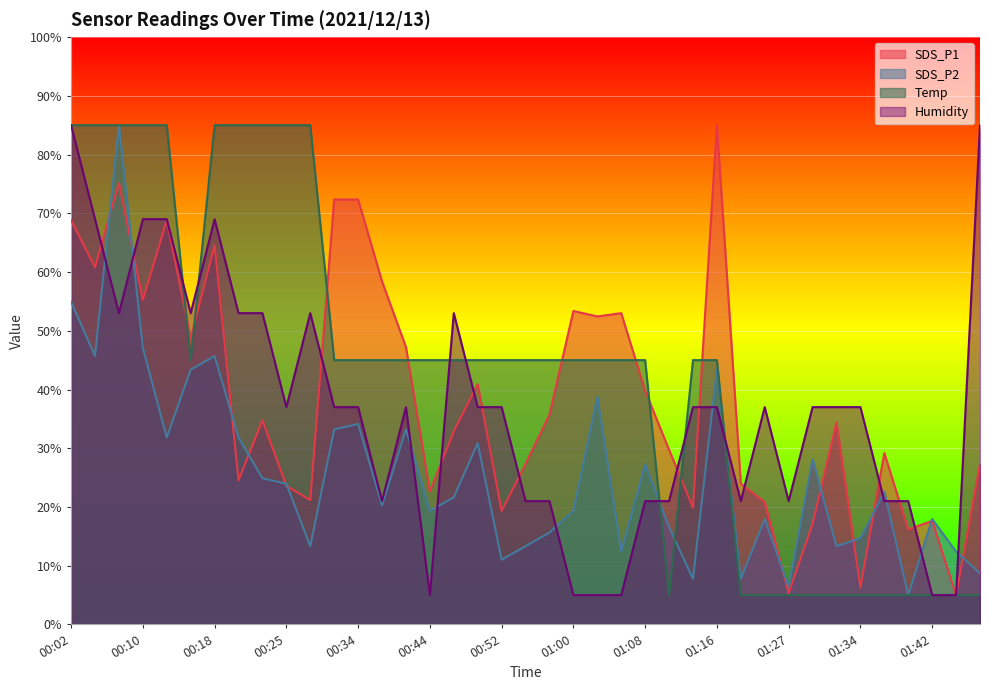

What is the value of the Humidity point at the 34th from the left?

37.0